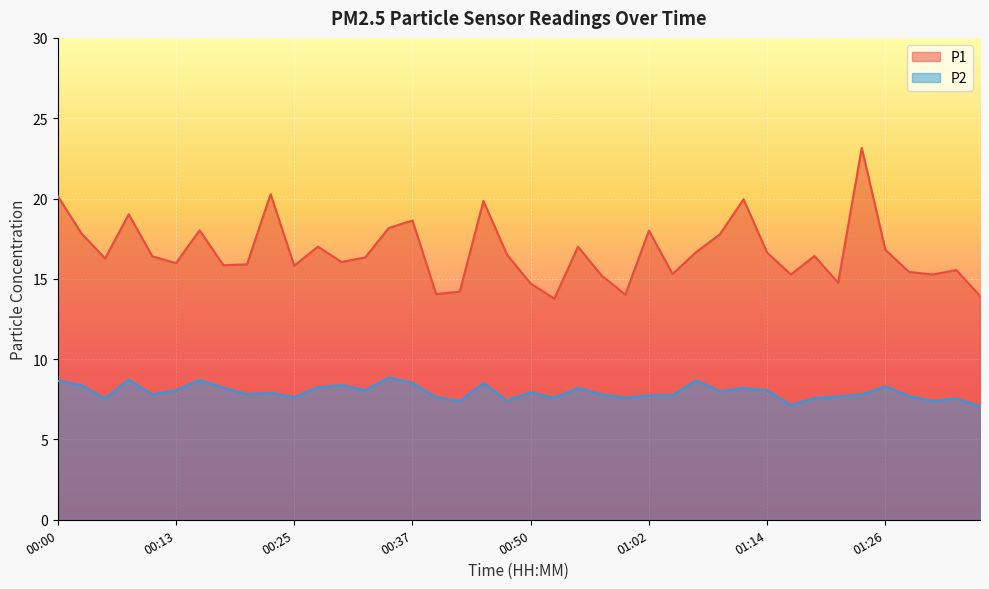

What is the sum of all P1 values?

667.9